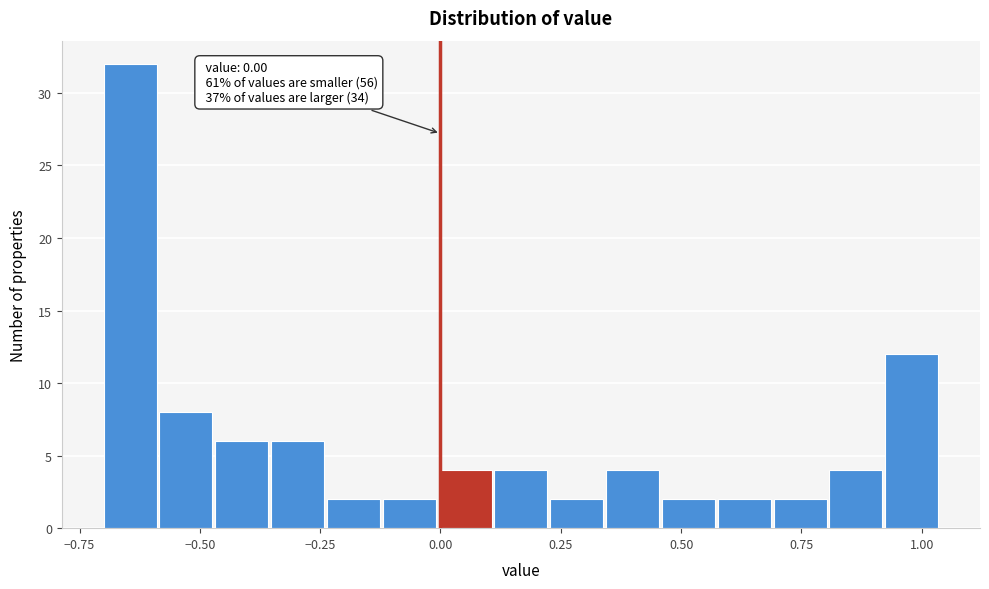

Read against the x-axis, roughly where is the centre of the tallest bar?

-0.65